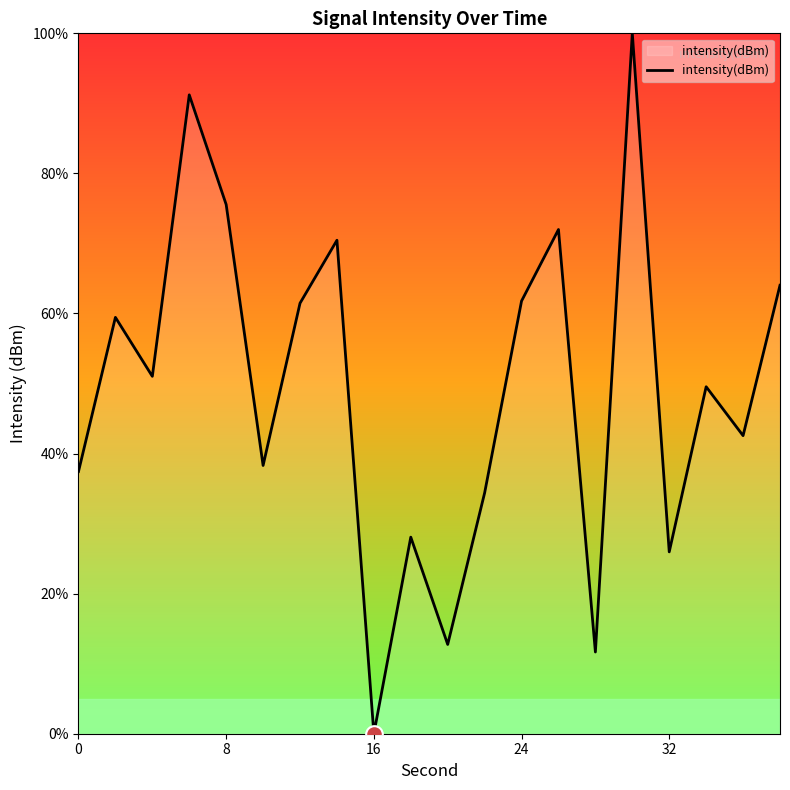

How many series are shown in this chart?

1